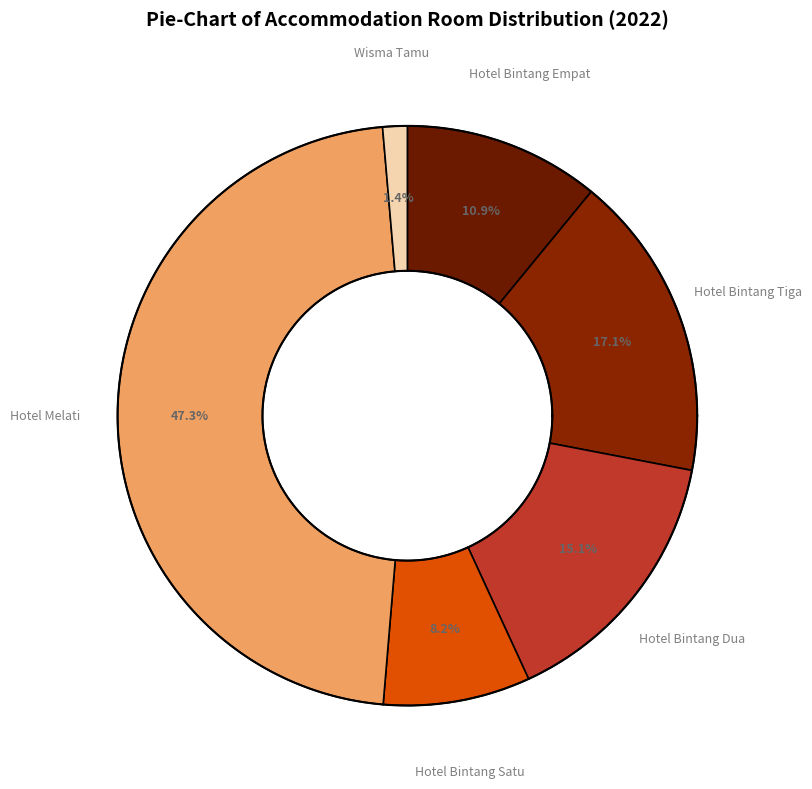

Rank the categories by value from highest to lowest.

Hotel Melati, Hotel Bintang Tiga, Hotel Bintang Dua, Hotel Bintang Empat, Hotel Bintang Satu, Wisma Tamu